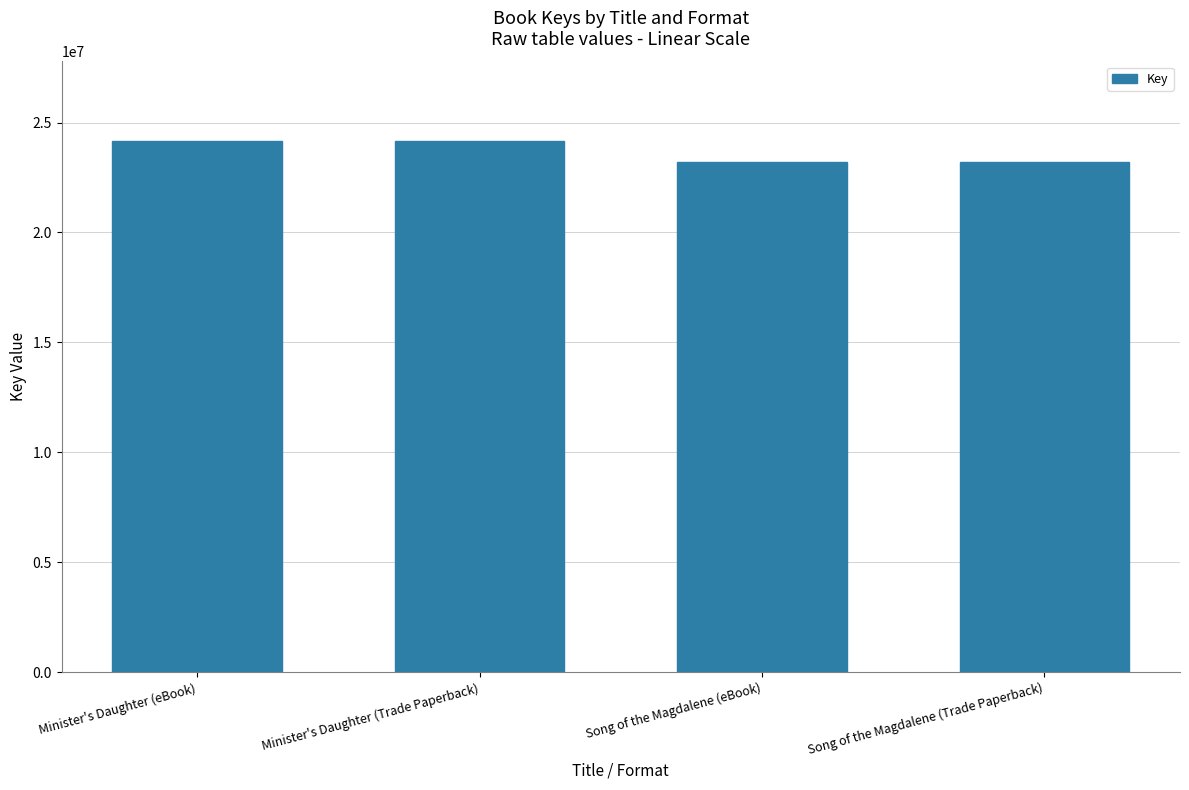

Reading left to right, transcribe all the data shown in this chart.

24155549	24155549	23204444	23204444